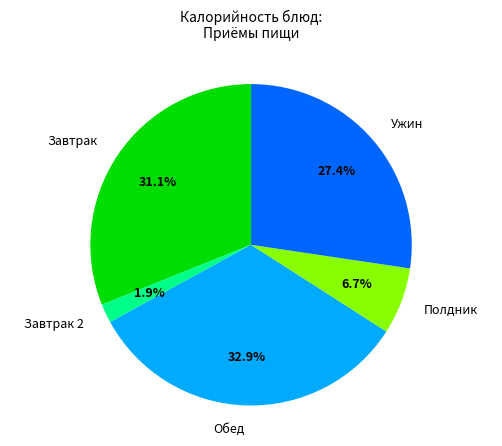

To the nearest percent, what is the difference between the largest and smallest slice percentages?

31%